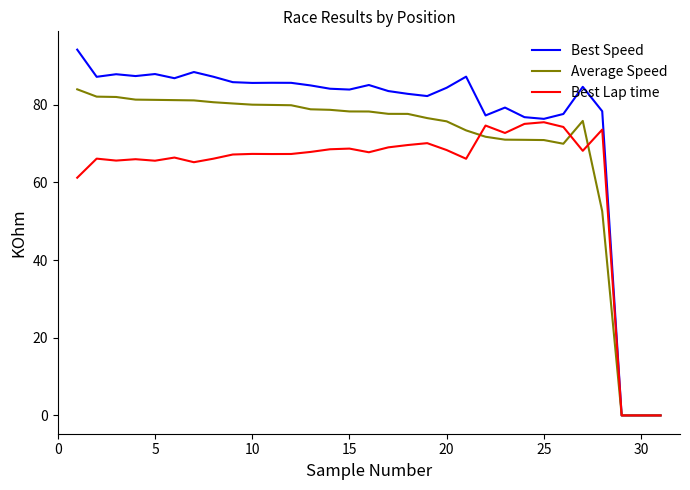

List the series in order of their peak value, highest first.

Best Speed, Average Speed, Best Lap time